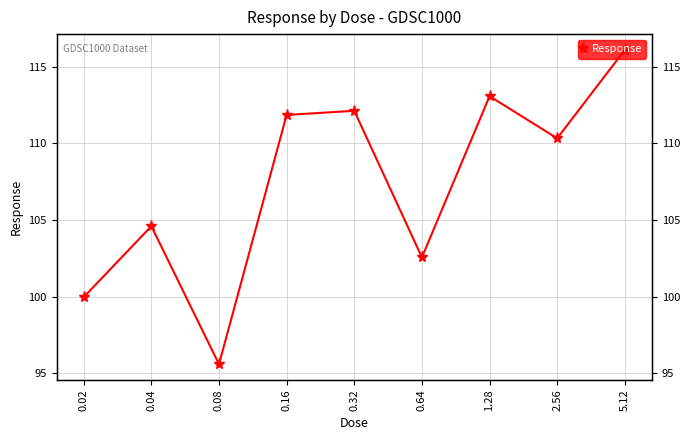

The value at 2.56 is 52.4. True or false?

False